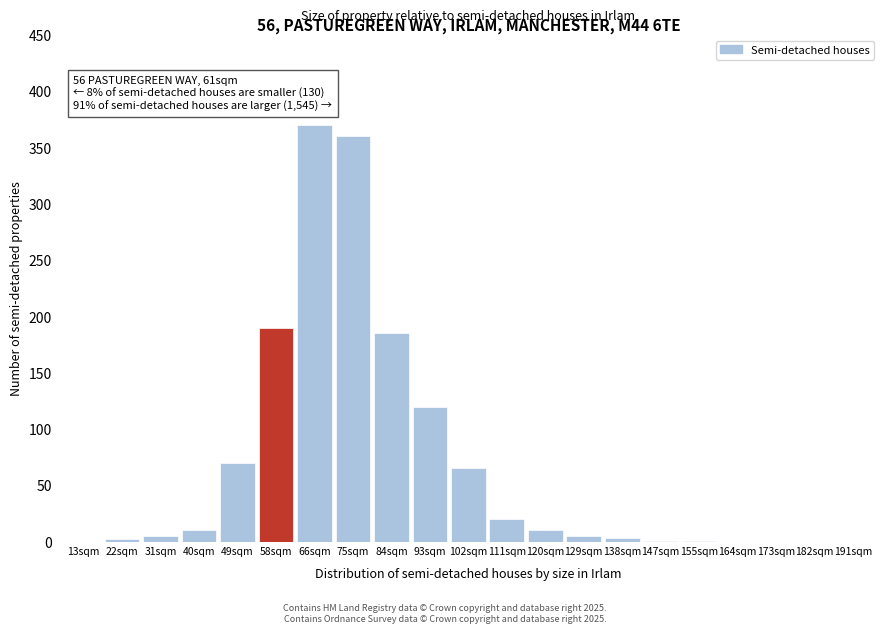

Is it true that the value at 58sqm is 50?

False